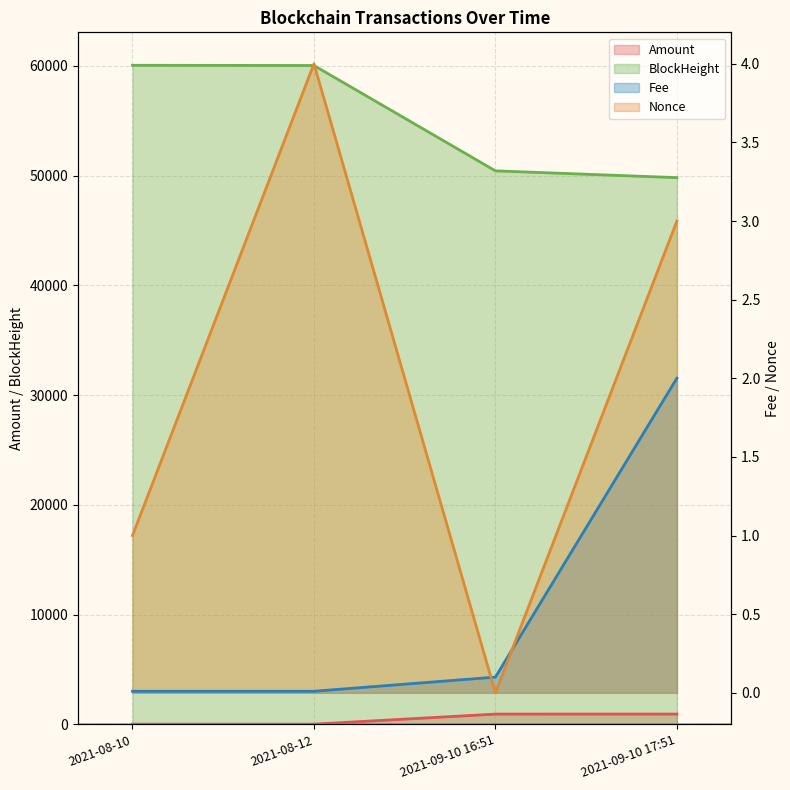

Is the value of BlockHeight (line) at 2021-09-10 16:51 greater than the value of Amount (line) at 2021-08-10?

Yes